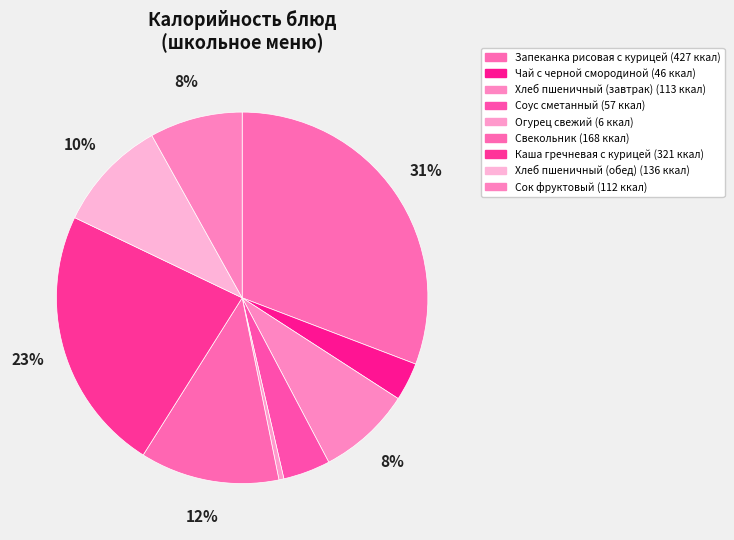

How many slices are in this pie chart?

9